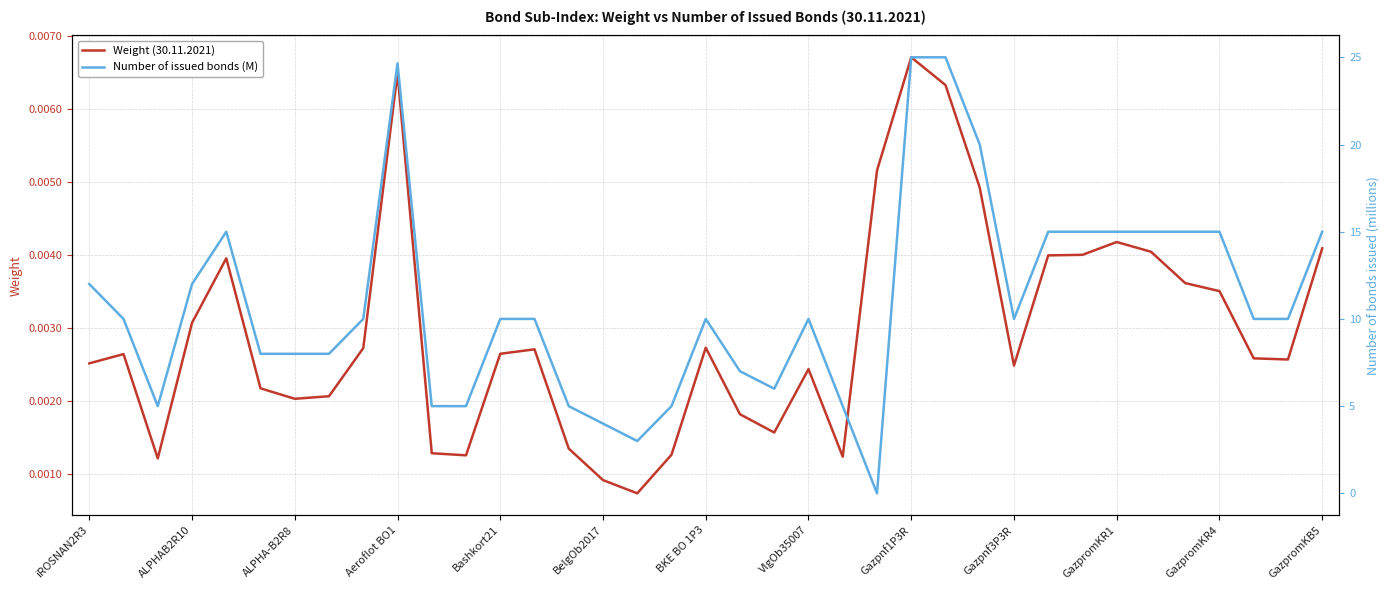

At which label does Number of issued bonds (M) first exceed 10?

iROSNAN2R3